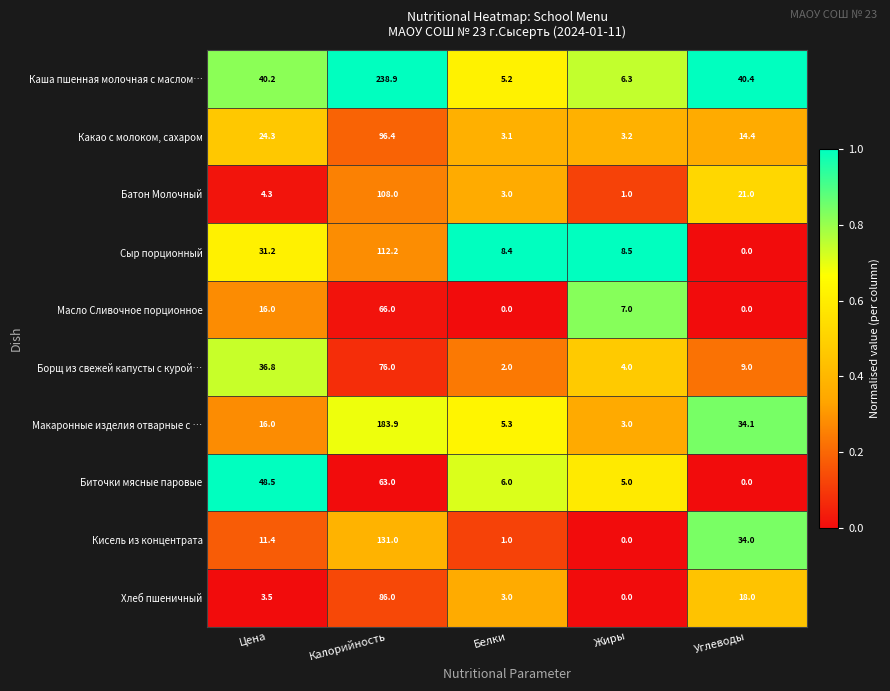

What is the total value across all series at Жиры?

38.0